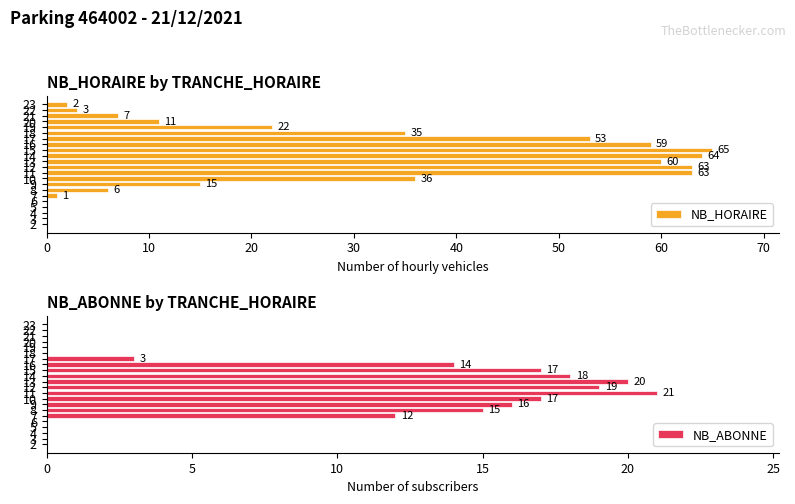

What are all the series names shown in the legend?

NB_HORAIRE, NB_ABONNE